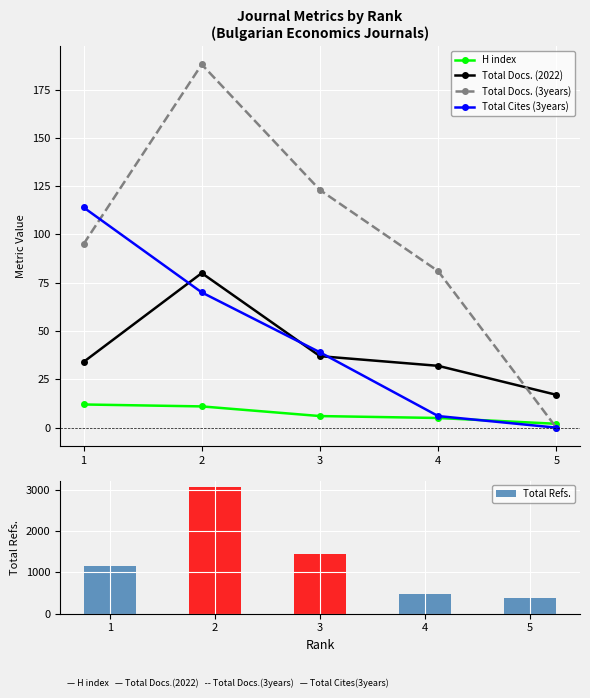

What is the average value of the H index series?

7